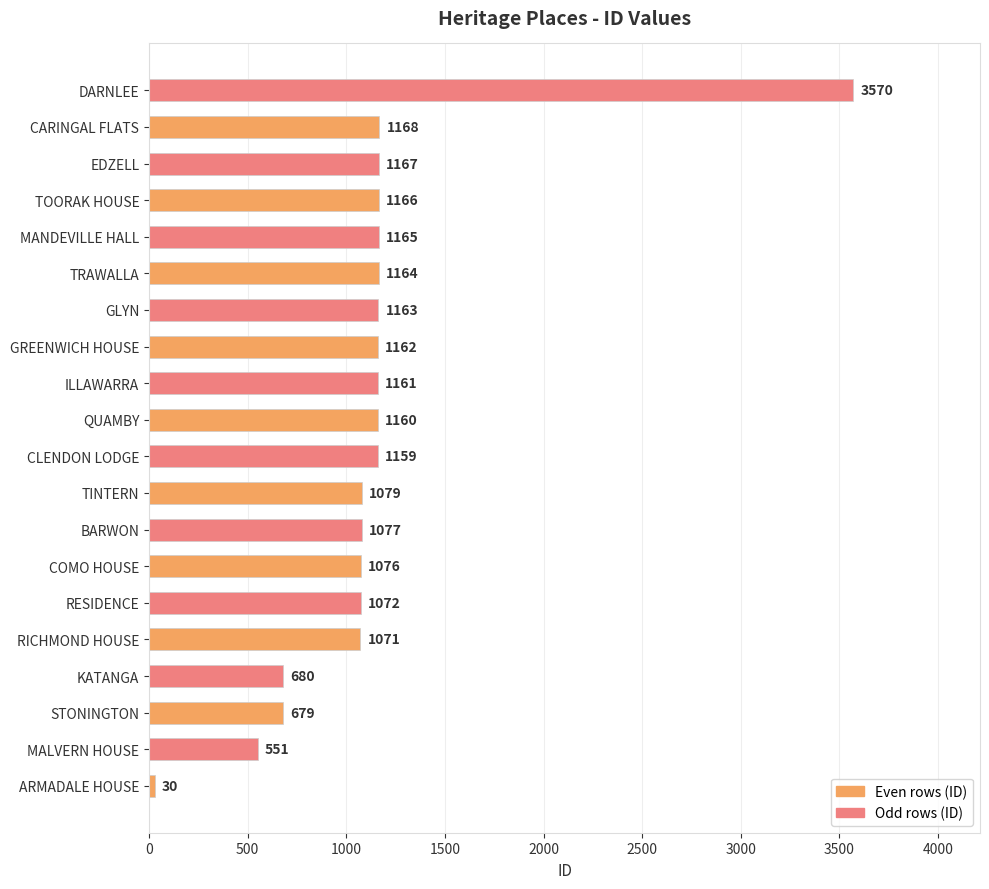

Reading bottom to top, transcribe all the data shown in this chart.

30	551	679	680	1071	1072	1076	1077	1079	1159	1160	1161	1162	1163	1164	1165	1166	1167	1168	3570